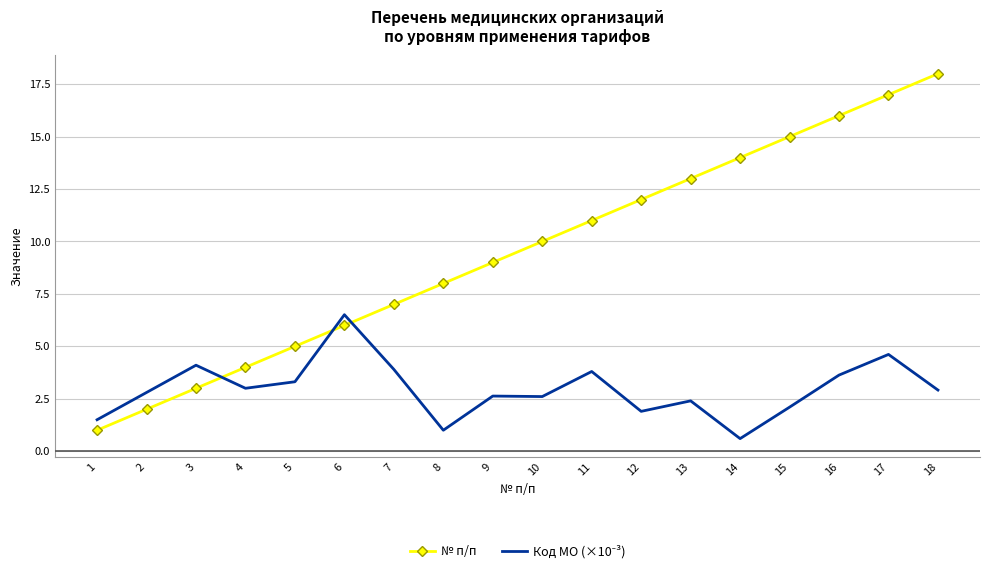

Which label corresponds to the smallest value in the chart?

14